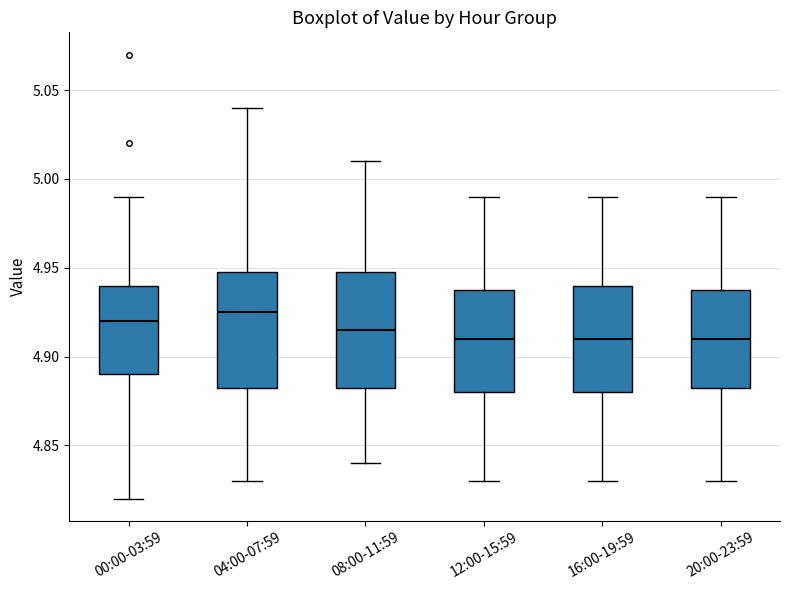

Where is the lower edge of the box for 20:00-23:59 on the y-axis? The values are not printed on the chart, so give them approximately, as read against the axis.

4.885